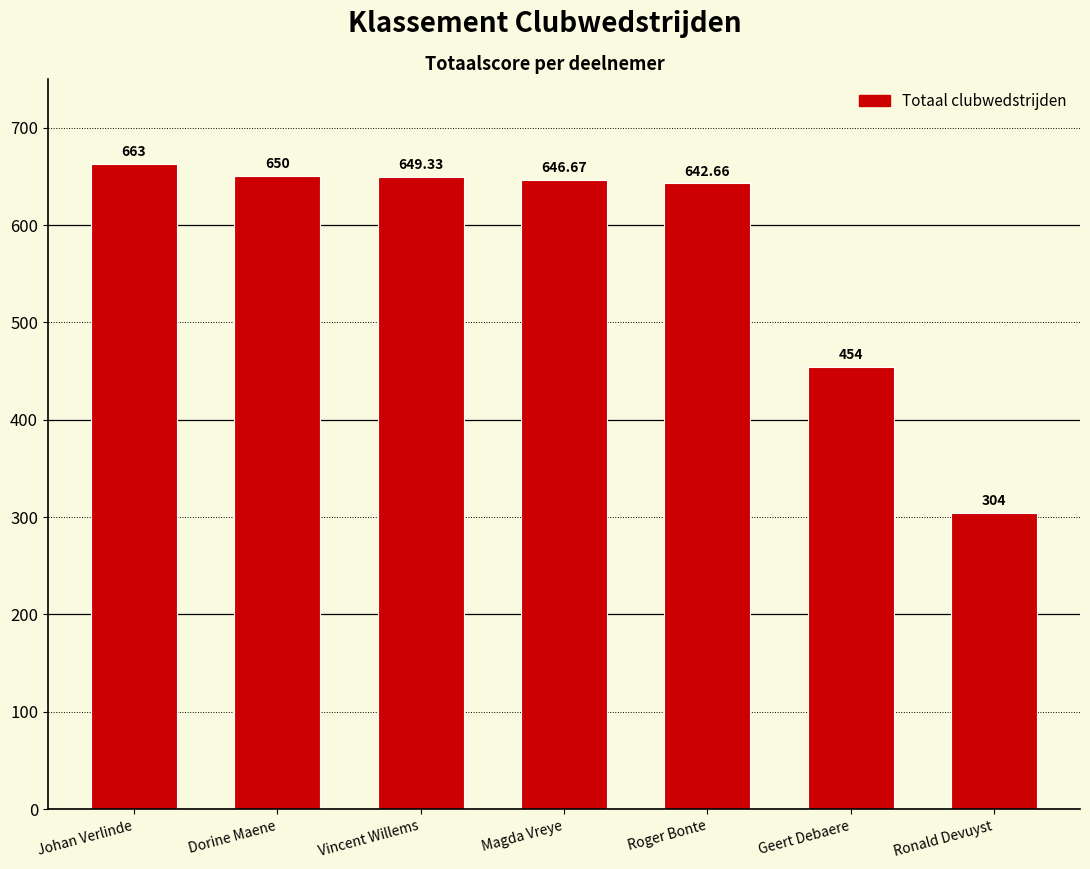

What is the label of the 3rd bar from the left?

Vincent Willems